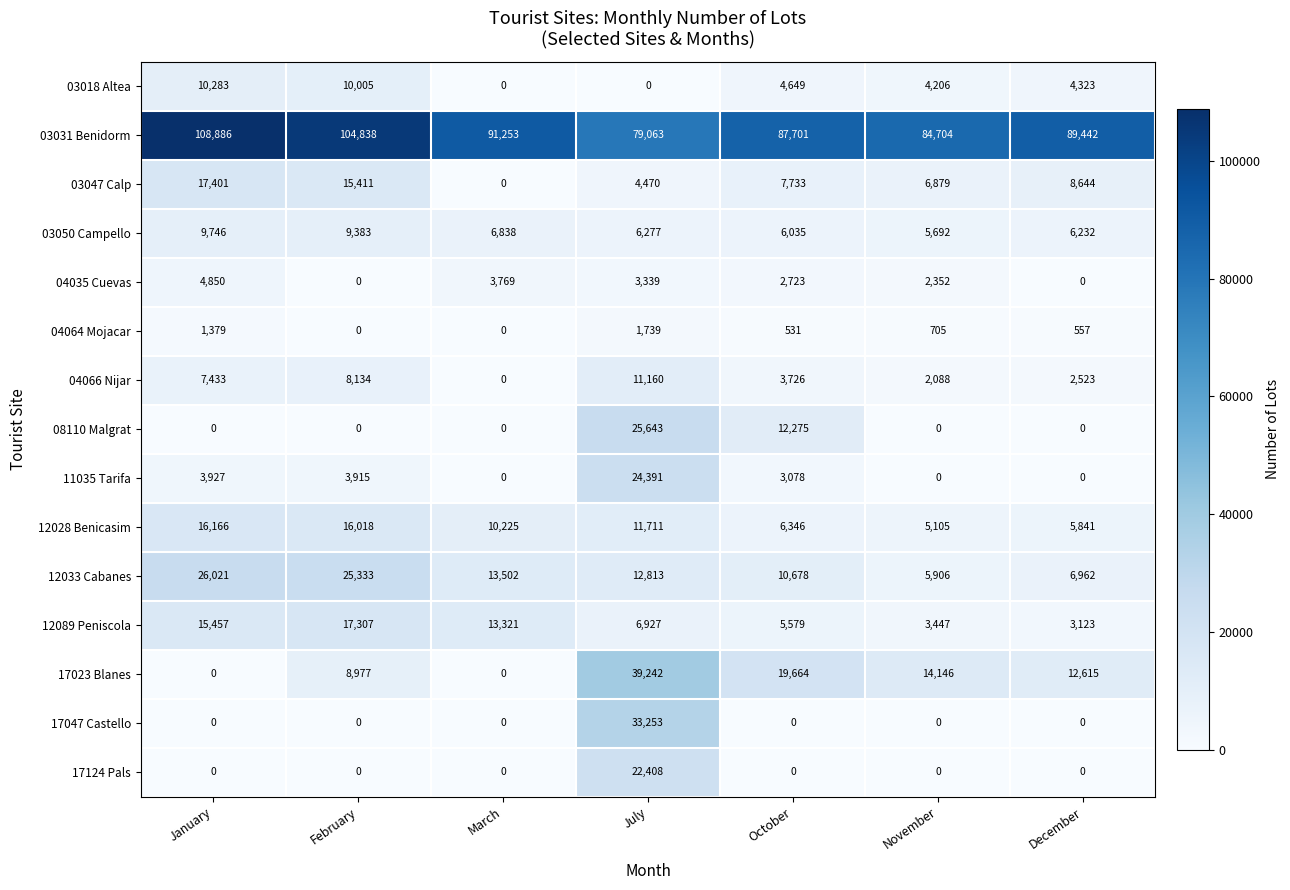

Rank the series by their maximum value, from highest to lowest.

03031 Benidorm, 17023 Blanes, 17047 Castello, 12033 Cabanes, 08110 Malgrat, 11035 Tarifa, 17124 Pals, 03047 Calp, 12089 Peniscola, 12028 Benicasim, 04066 Nijar, 03018 Altea, 03050 Campello, 04035 Cuevas, 04064 Mojacar